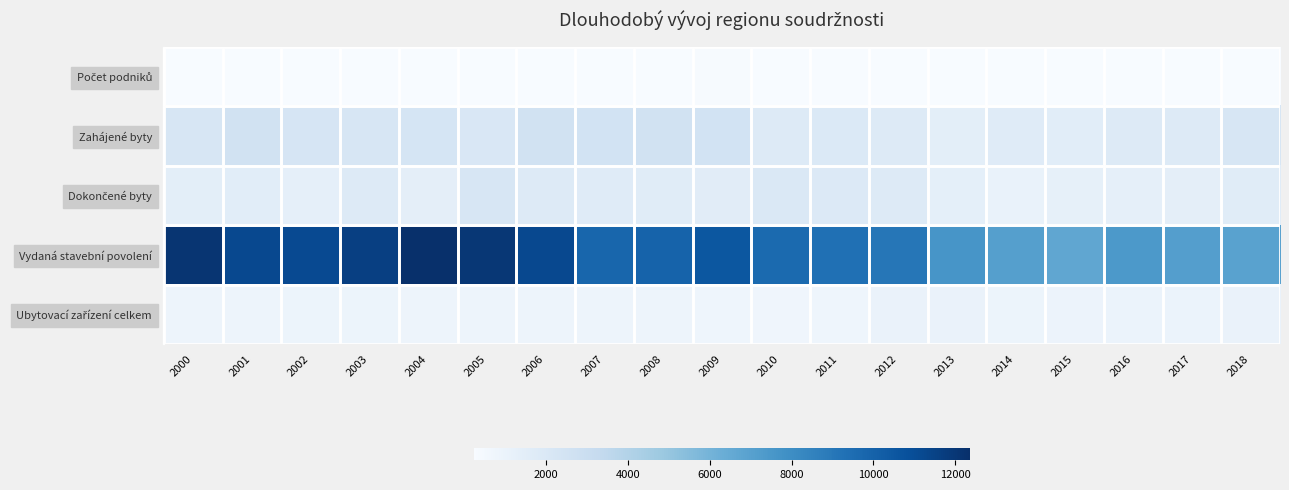

What is the total value across all series at 2017?

11501.0